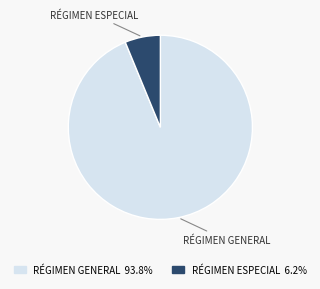

Is there any slice that represents more than half of the pie?

Yes